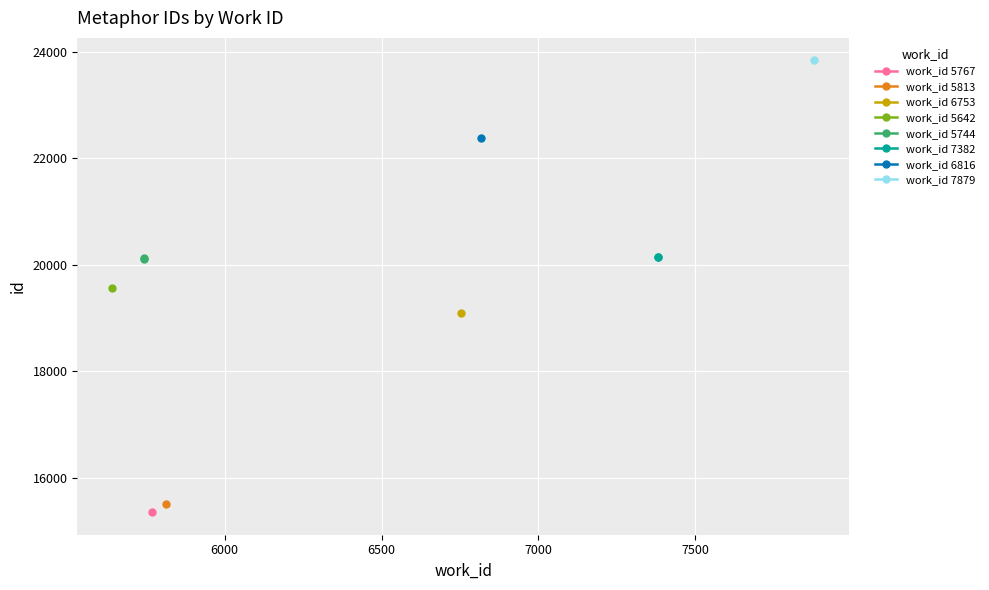

What is the difference between the maximum and minimum values in the work_id 5744 series?

12